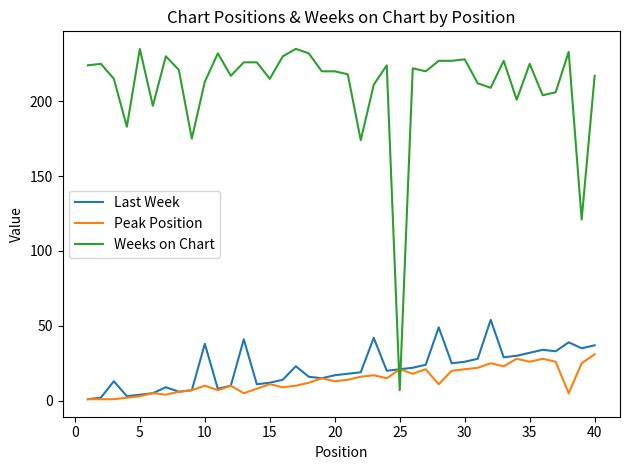

Which series has the widest spread of values?

Weeks on Chart